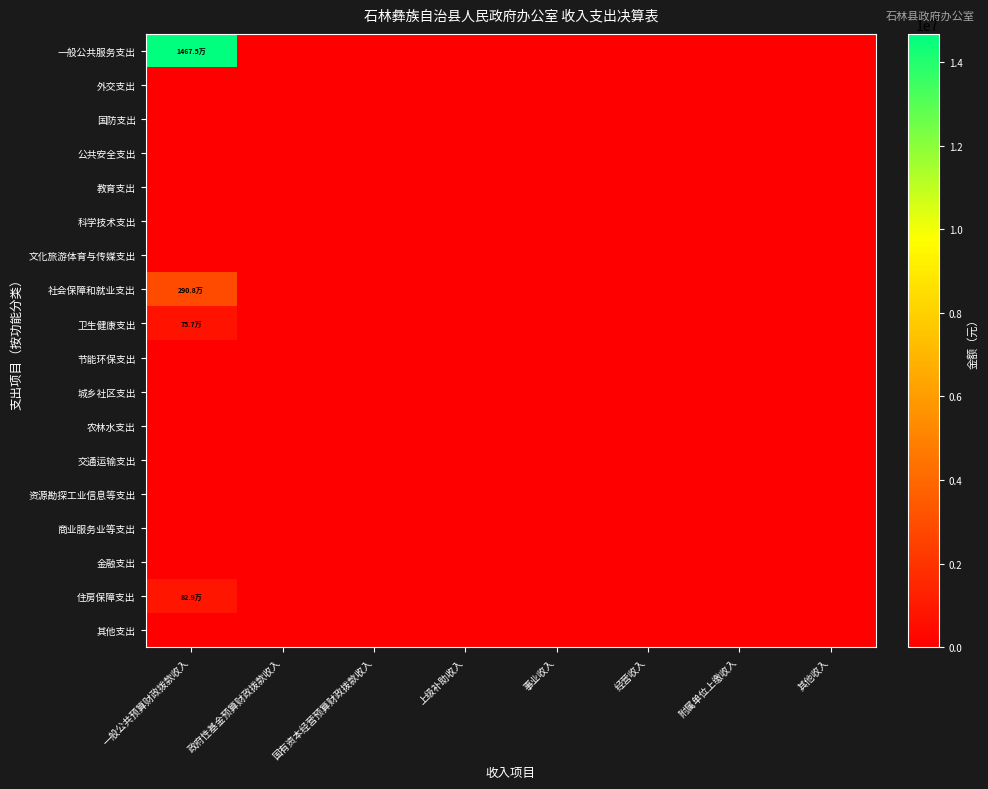

Which series has the widest spread of values?

一般公共服务支出